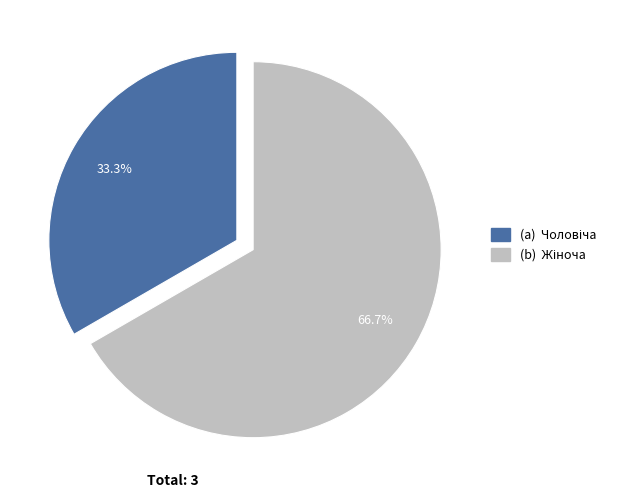

Does any single category account for the majority?

Yes